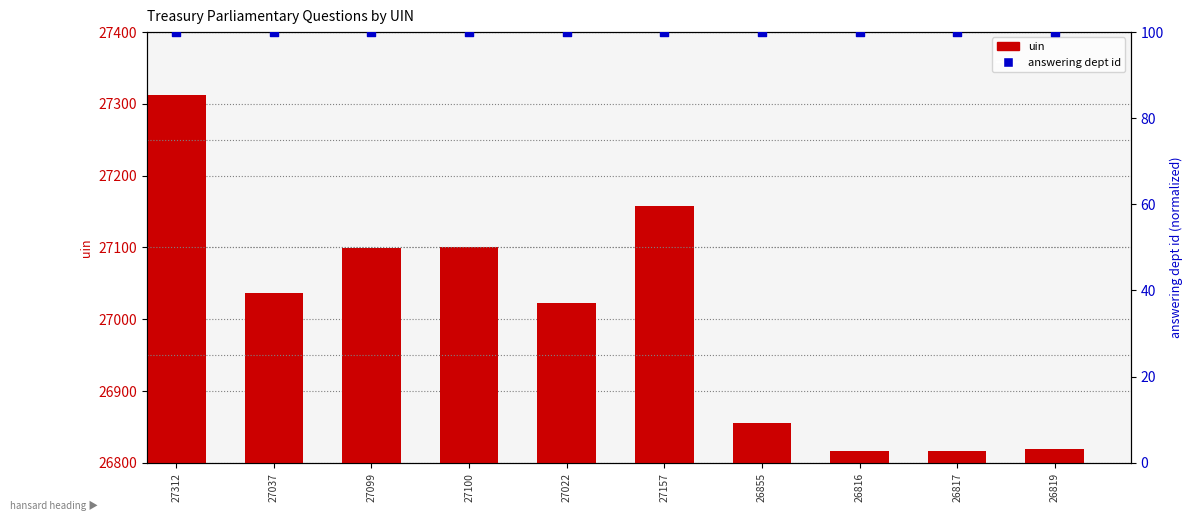

Which series contains the lowest Y value?

answering dept id